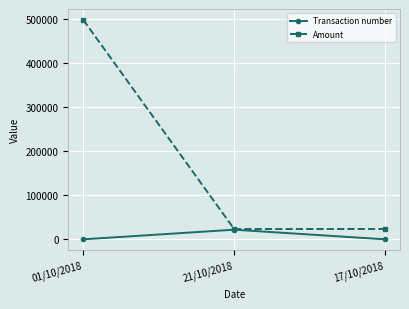

Does the chart have visible grid lines?

Yes